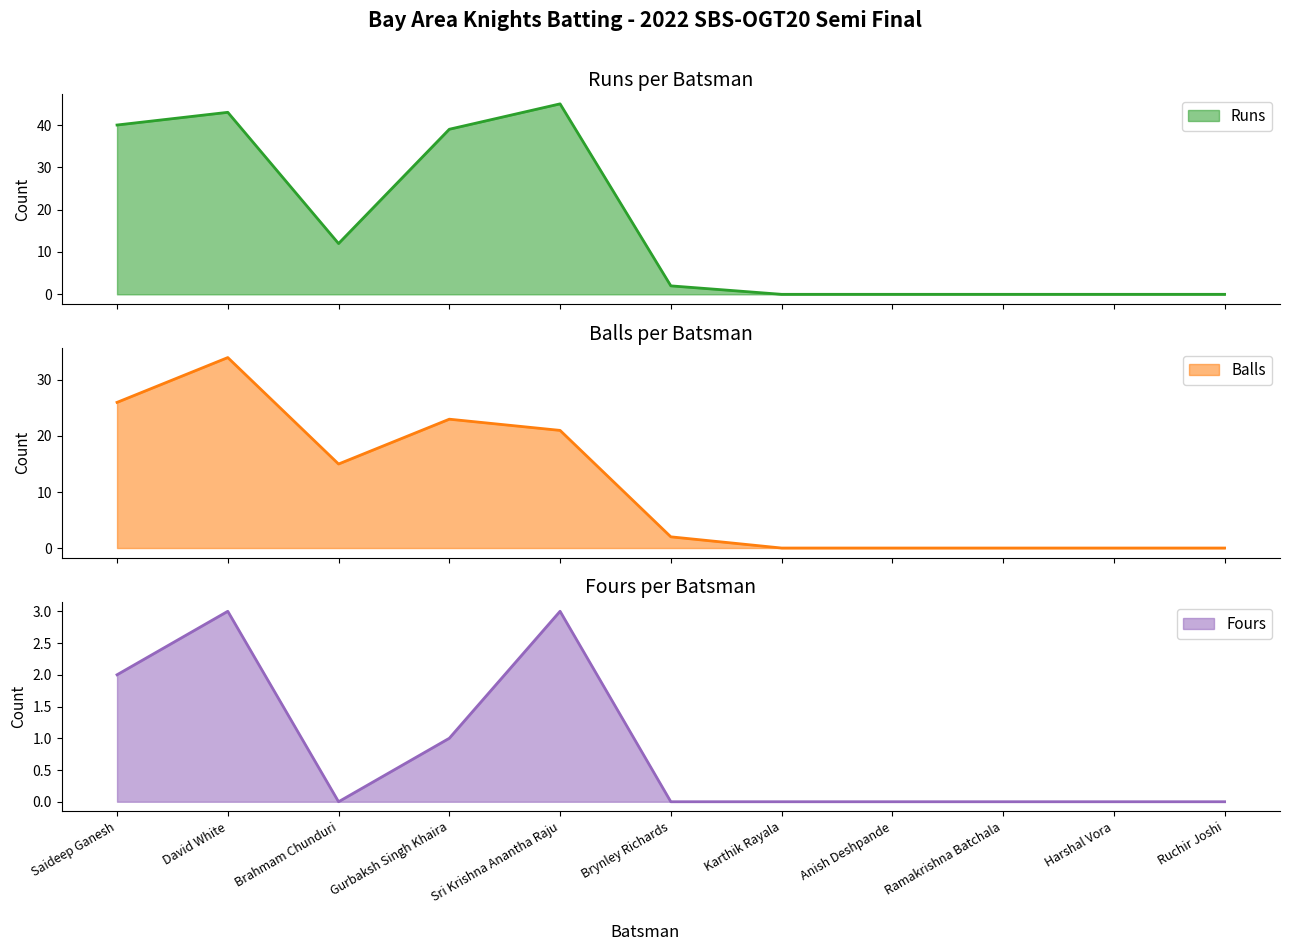

Reading left to right, list all the values displayed in this chart.

Runs: Saideep Ganesh=40	David White=43	Brahmam Chunduri=12	Gurbaksh Singh Khaira=39	Sri Krishna Anantha Raju=45	Brynley Richards=2	Karthik Rayala=0	Anish Deshpande=0	Ramakrishna Batchala=0	Harshal Vora=0	Ruchir Joshi=0
Balls: Saideep Ganesh=26	David White=34	Brahmam Chunduri=15	Gurbaksh Singh Khaira=23	Sri Krishna Anantha Raju=21	Brynley Richards=2	Karthik Rayala=0	Anish Deshpande=0	Ramakrishna Batchala=0	Harshal Vora=0	Ruchir Joshi=0
Fours: Saideep Ganesh=2	David White=3	Brahmam Chunduri=0	Gurbaksh Singh Khaira=1	Sri Krishna Anantha Raju=3	Brynley Richards=0	Karthik Rayala=0	Anish Deshpande=0	Ramakrishna Batchala=0	Harshal Vora=0	Ruchir Joshi=0